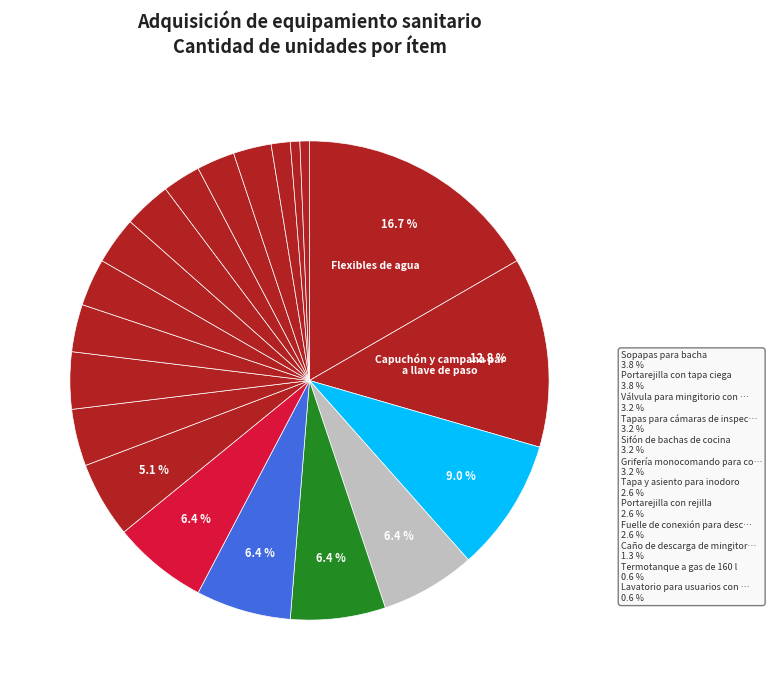

How many segments does this pie chart have?

20